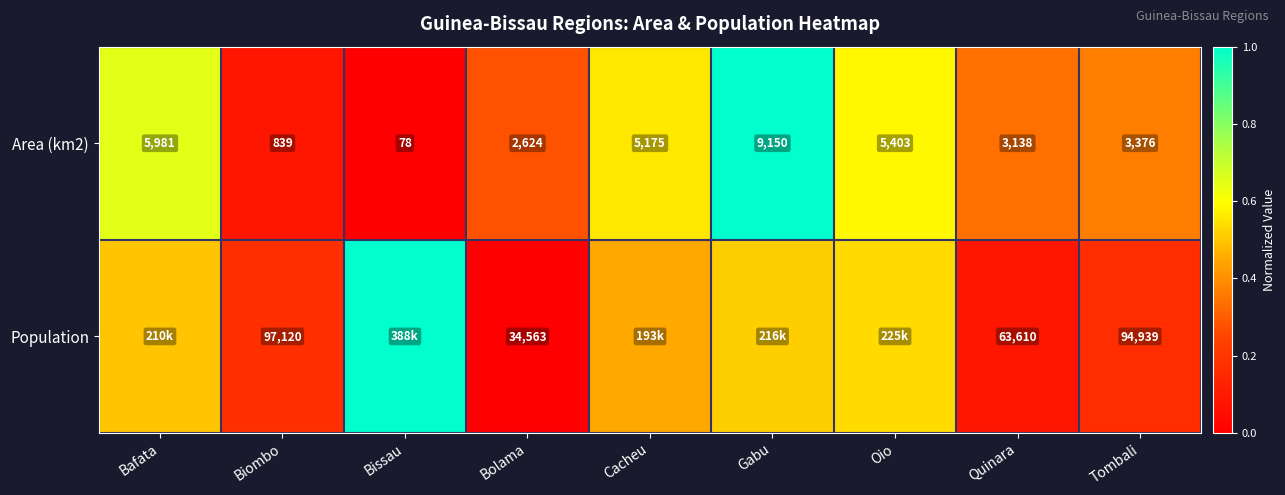

At which label does Area (km2) first exceed 3376?

Bafata